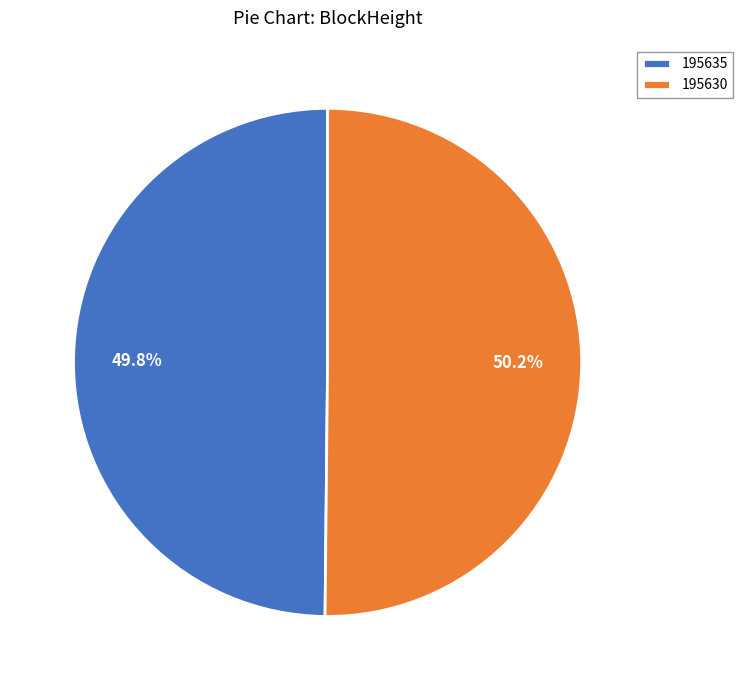

To the nearest percent, what is the difference between the largest and smallest slice percentages?

0%